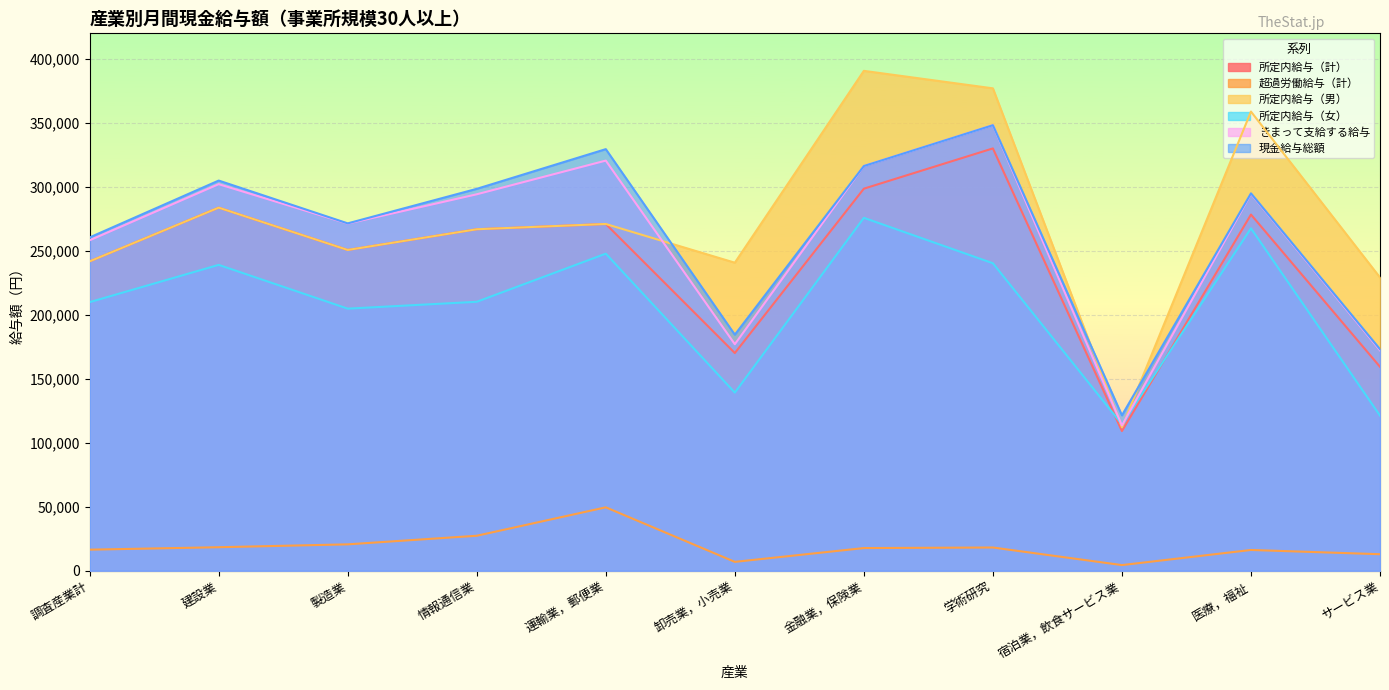

Where is 所定内給与（計） nearest to the value 219607?

調査産業計